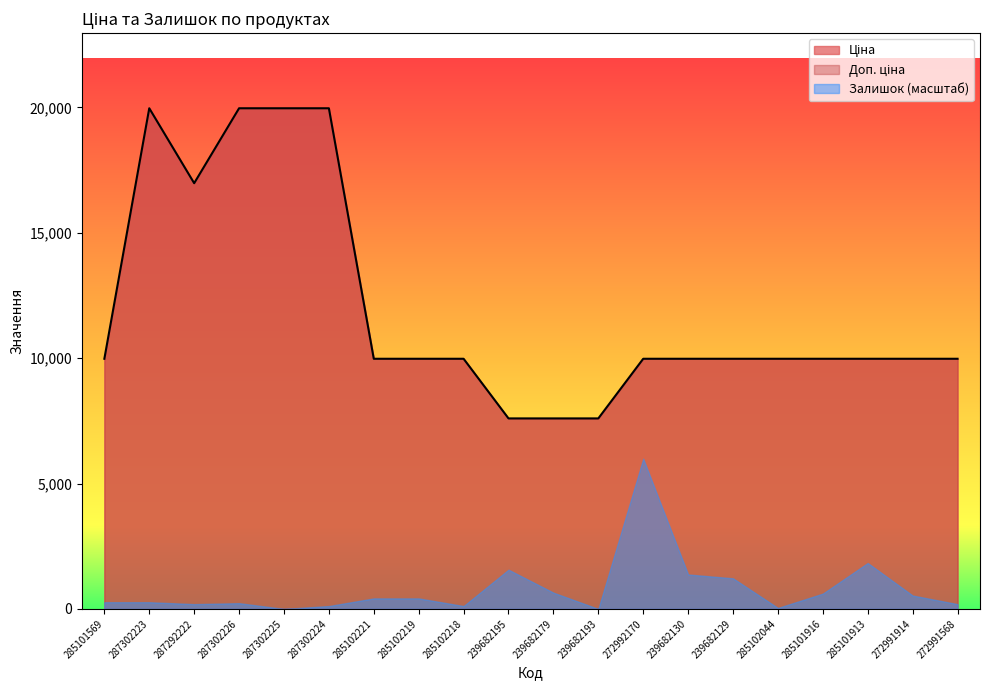

True or false: Ціна and Залишок intersect in this chart.

False